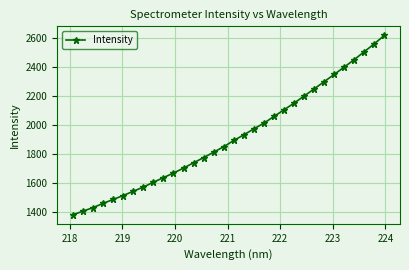

What is the greatest value displayed?

2617.7